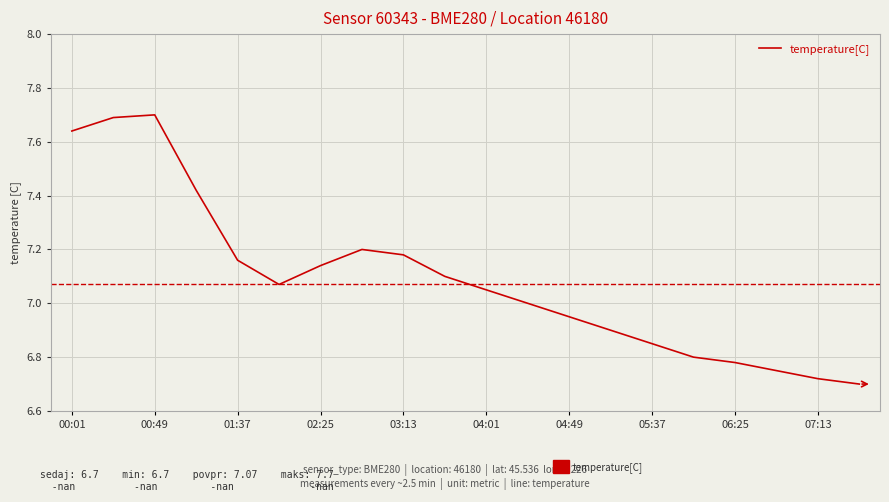

What is the difference between the maximum and second lowest values?

1.0